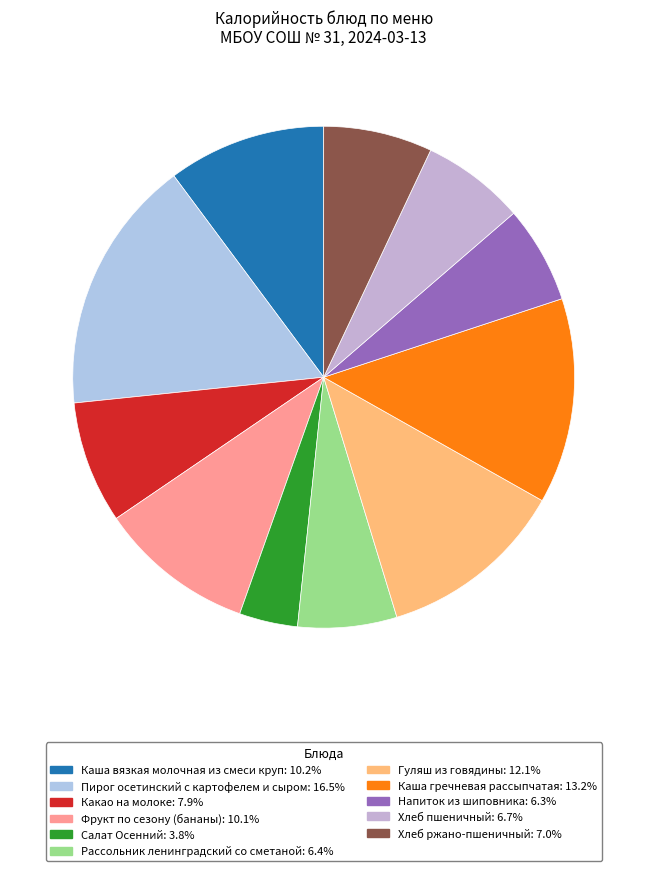

To the nearest percent, what is the combined percentage of Рассольник ленинградский со сметаной and Каша гречневая рассыпчатая?

20%